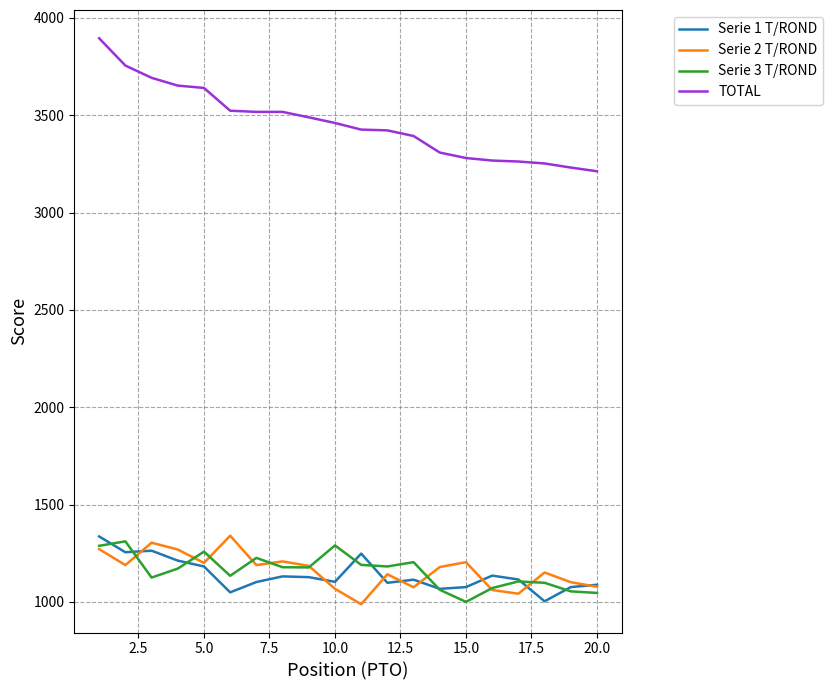

True or false: TOTAL and Serie 1 T/ROND cross at least once.

False